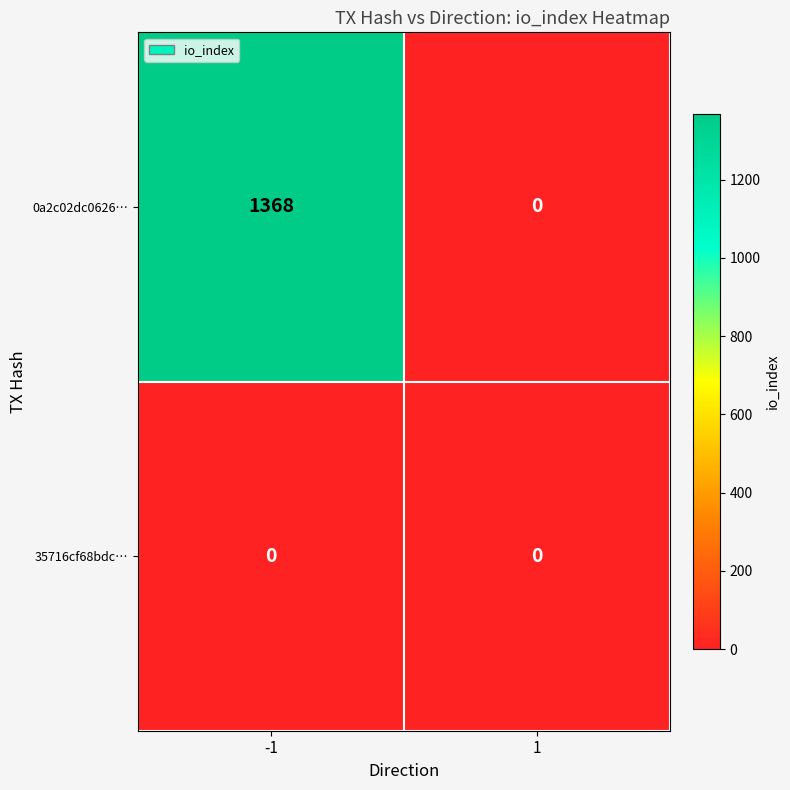

What is the total value across all series at -1?

1368